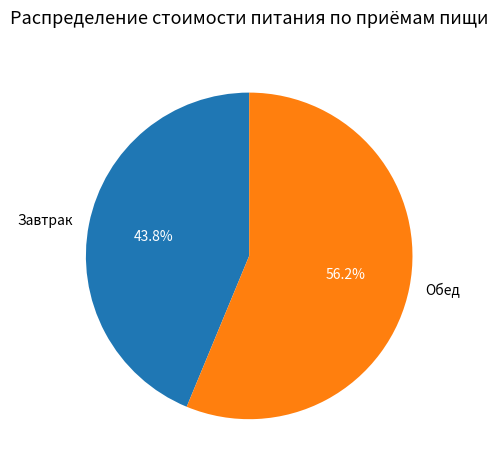

Combined, what portion of the pie is Обед and Завтрак?

100.0%